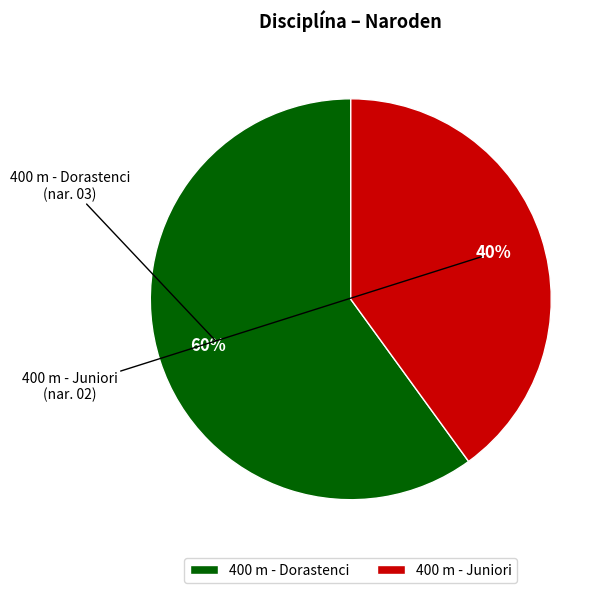

Which slice is the largest?

400 m - Dorastenci